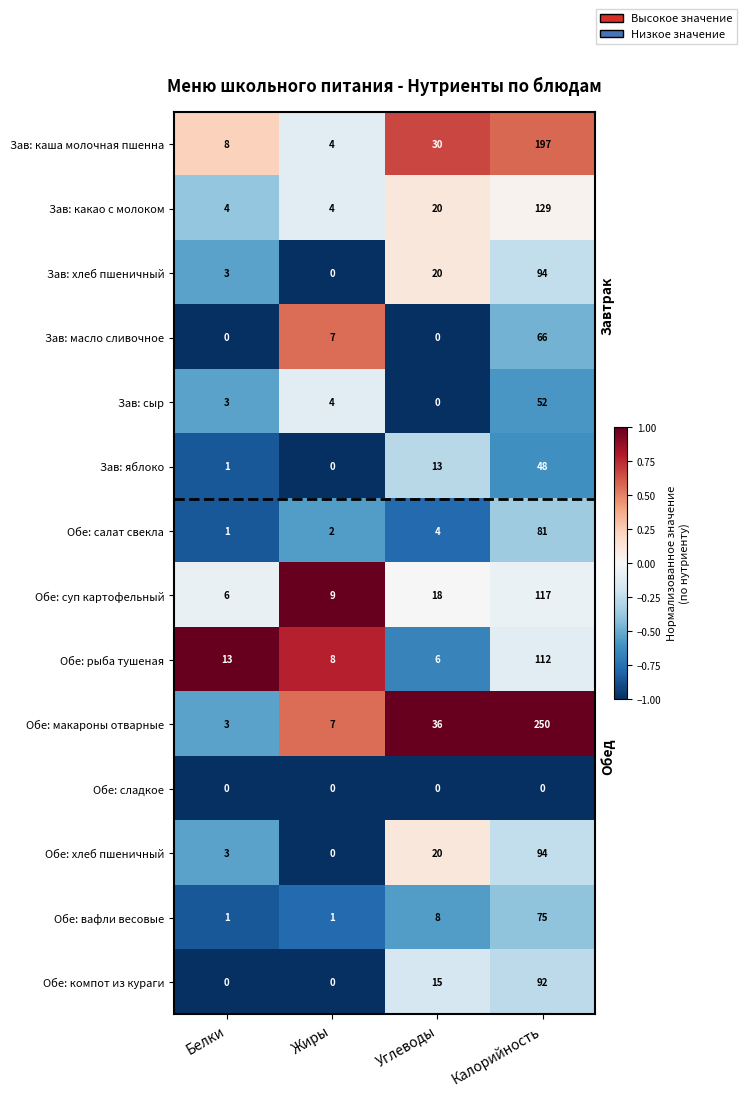

Where does the Зав: масло сливочное series first go above 0?

Жиры